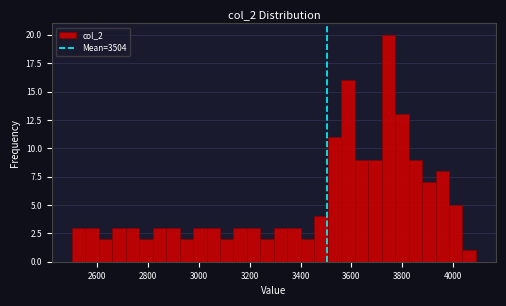

Around what value on the x-axis is the tallest bar? Give the approximate position of its centre, as read against the axis.

3740